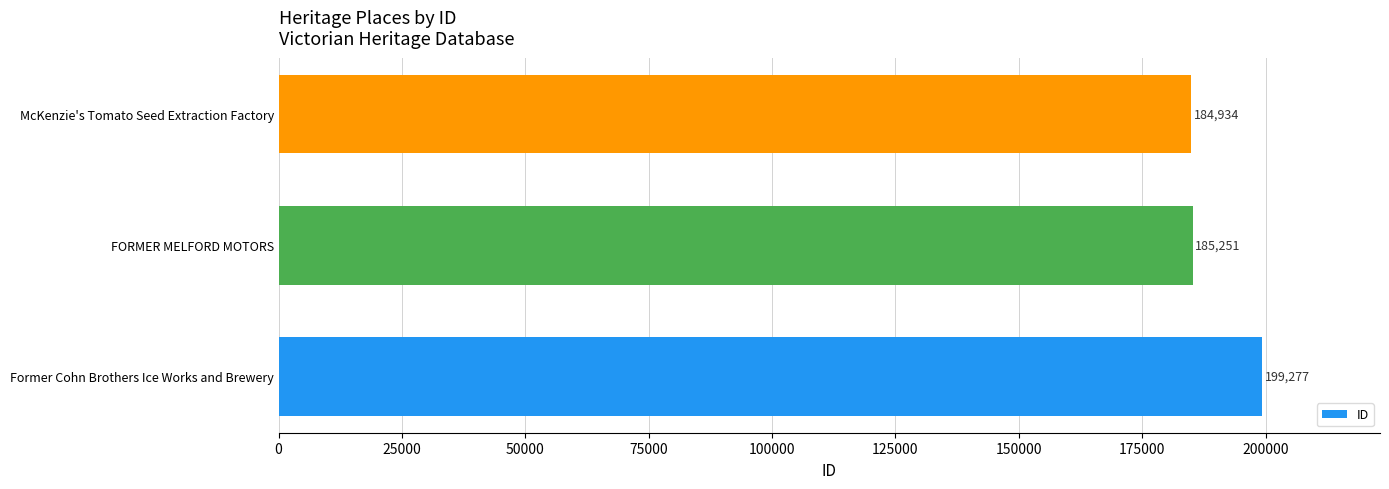

The value at McKenzie's Tomato Seed Extraction Factory is 118840. True or false?

False